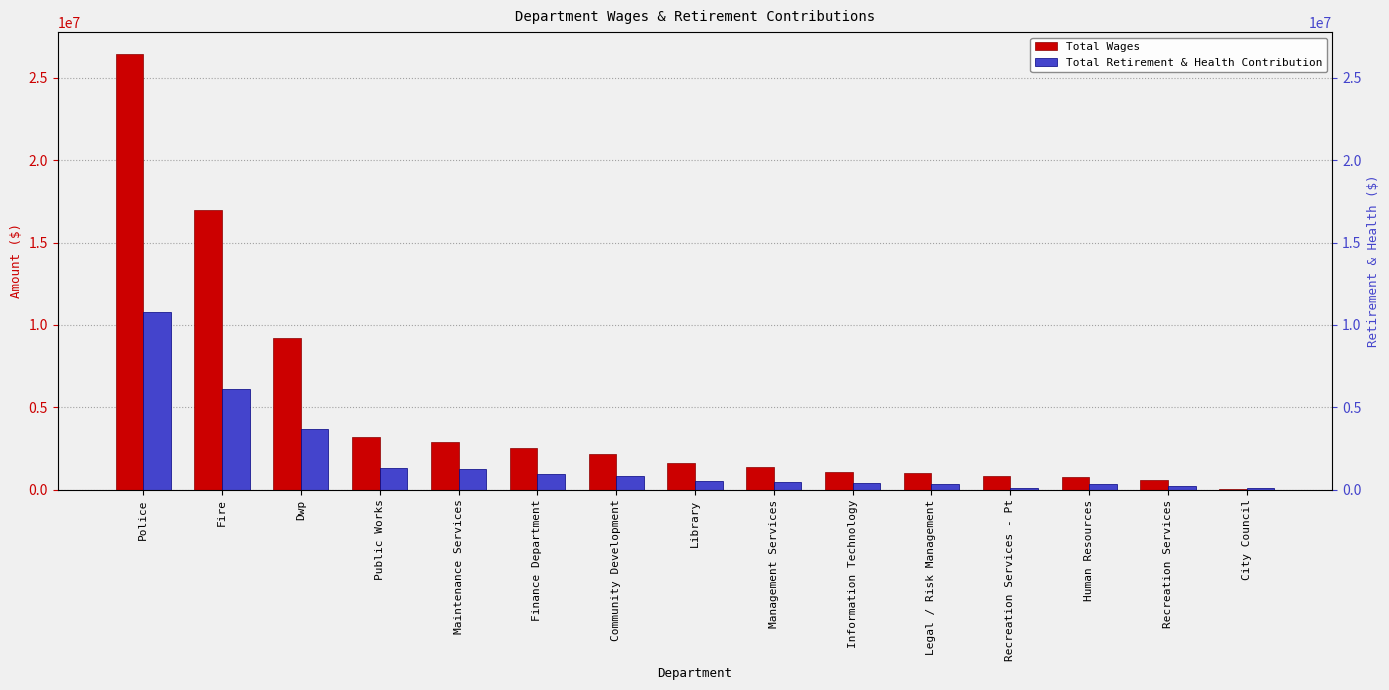

How many values in the Total Retirement & Health Contribution series exceed 512773?

7